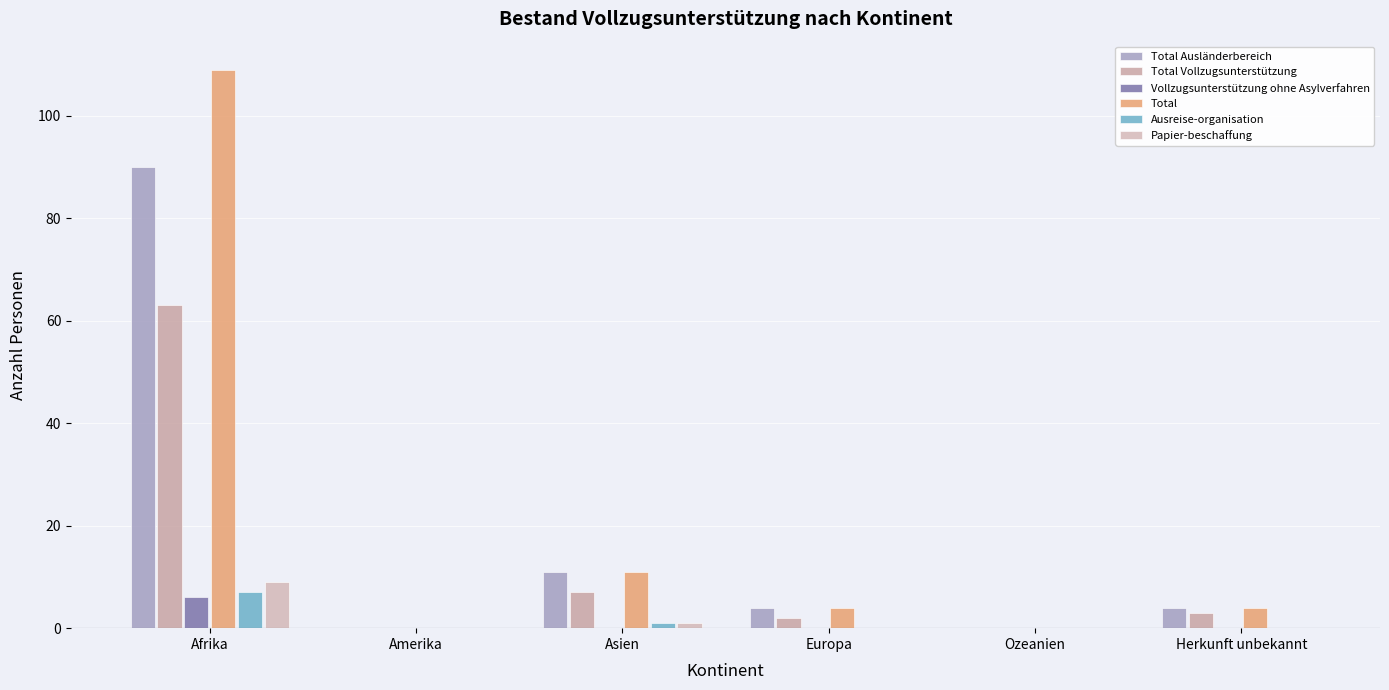

At how many categories does at least one series exceed 62?

1